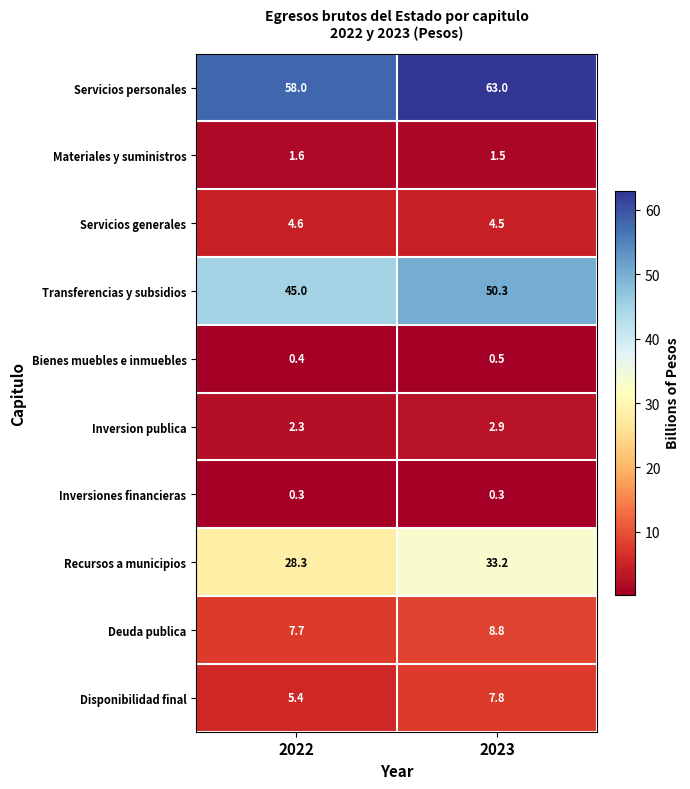

Reading right to left, list all the values displayed in this chart.

Servicios personales: 2023=63.0	2022=58.0
Materiales y suministros: 2023=1.5	2022=1.6
Servicios generales: 2023=4.5	2022=4.6
Transferencias y subsidios: 2023=50.3	2022=45.0
Bienes muebles e inmuebles: 2023=0.5	2022=0.4
Inversion publica: 2023=2.9	2022=2.3
Inversiones financieras: 2023=0.3	2022=0.3
Recursos a municipios: 2023=33.2	2022=28.3
Deuda publica: 2023=8.8	2022=7.7
Disponibilidad final: 2023=7.8	2022=5.4